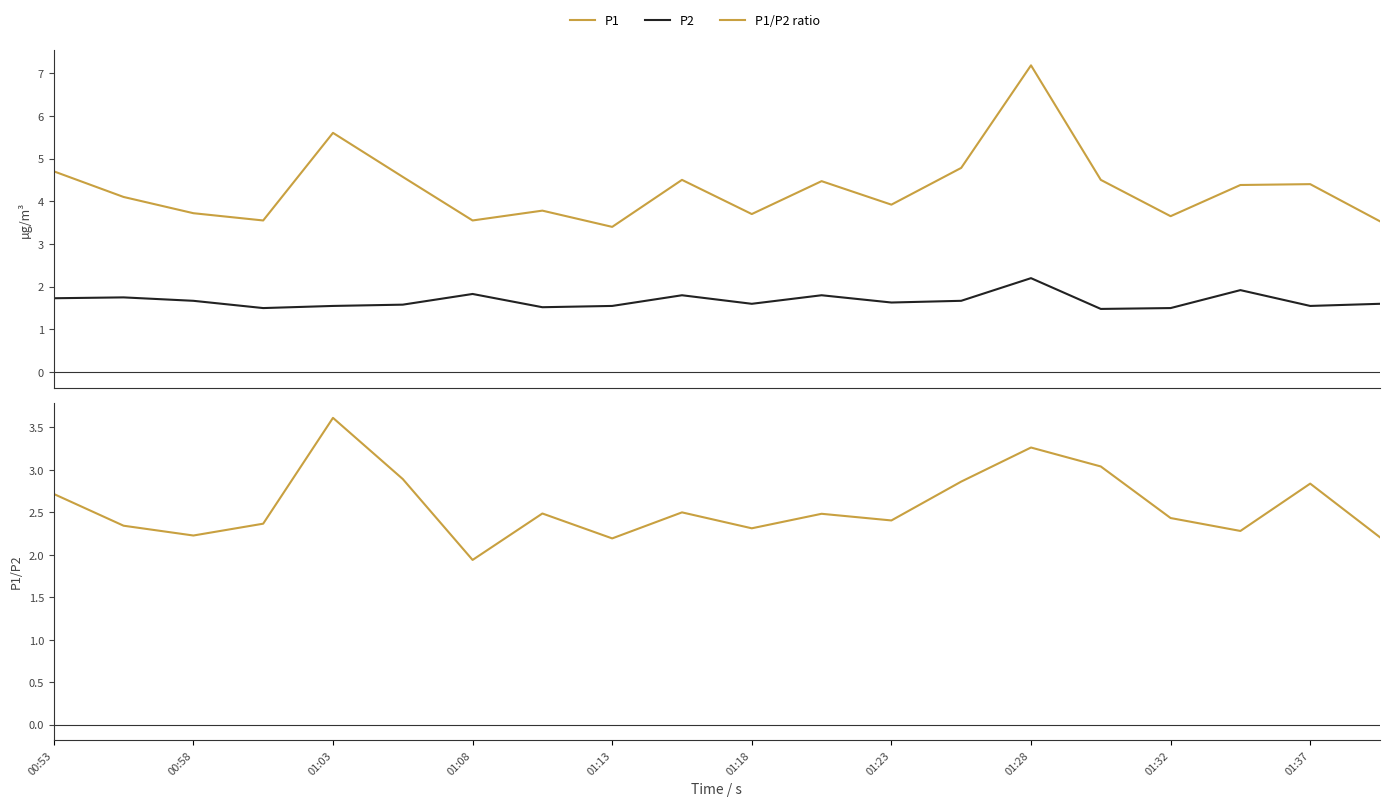

Is it true that P1 equals 1.6 at 01:03?

False